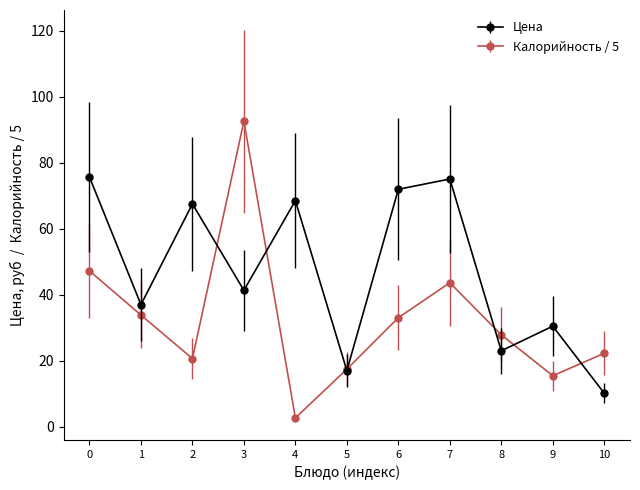

At which category does Калорийность / 5 reach its first local valley?

2